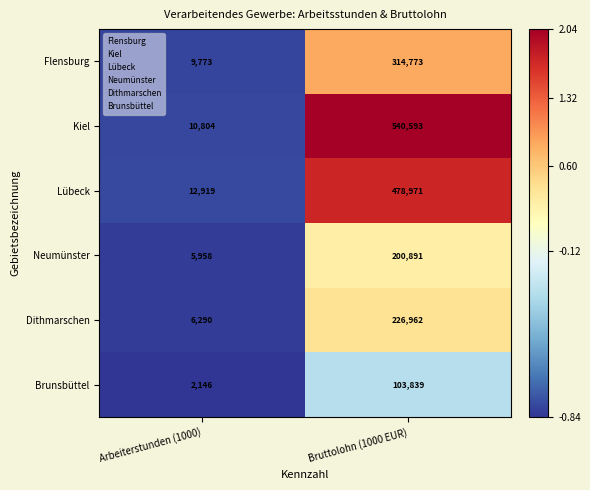

What is the minimum value shown in the chart?

2146